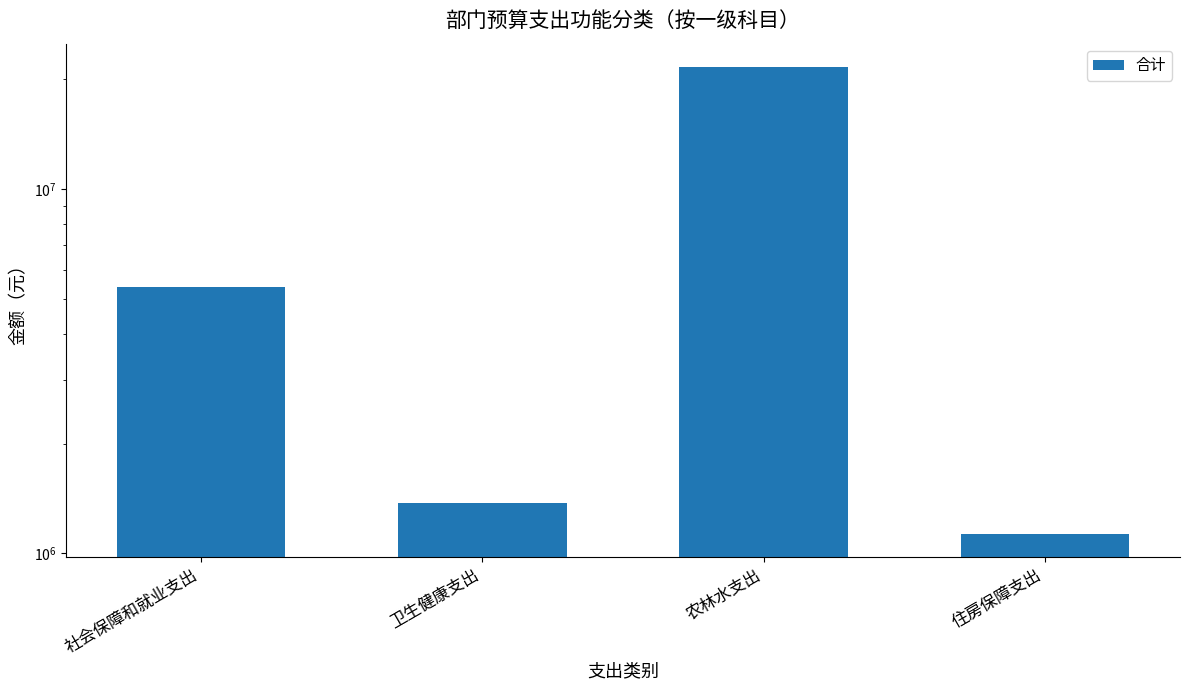

Approximately how many times larger is the value at 社会保障和就业支出 compared to 住房保障支出?

4.7